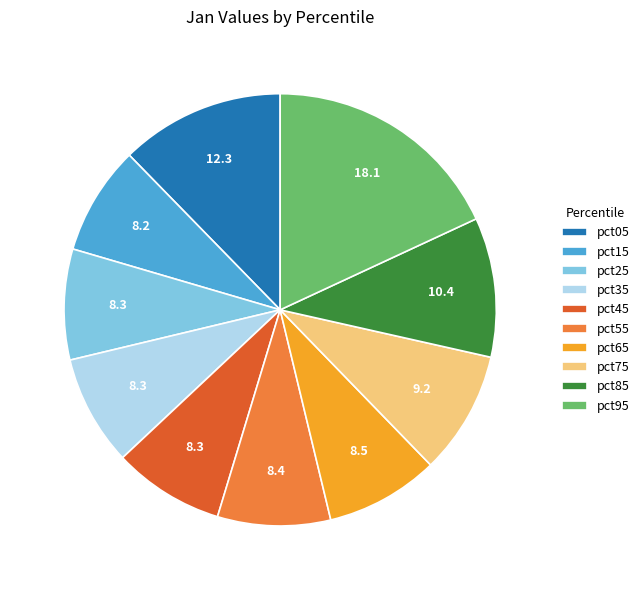

What is the largest slice in the pie chart?

pct95